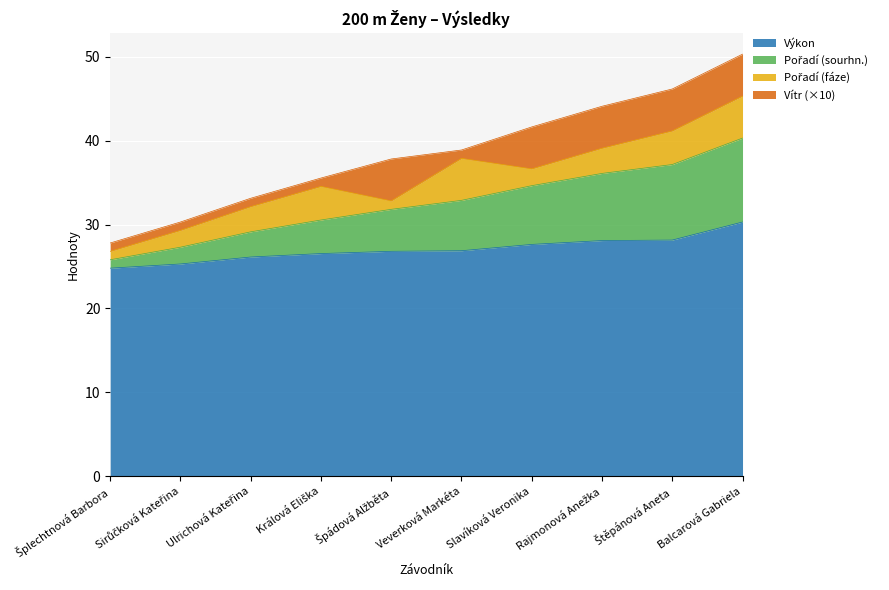

Between Veverková Markéta and Balcarová Gabriela, which series saw the biggest shift?

Pořadí (sourhn.)